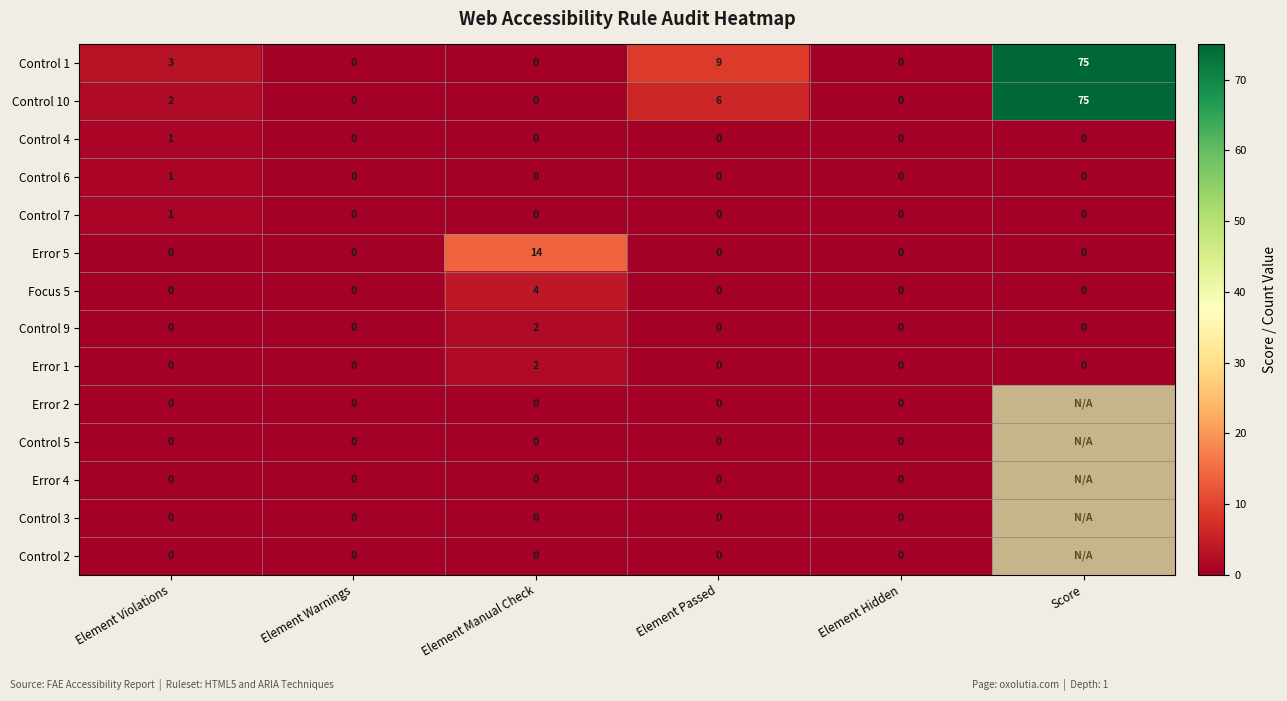

Count the Error 1 values in the range 0 to 1.

5